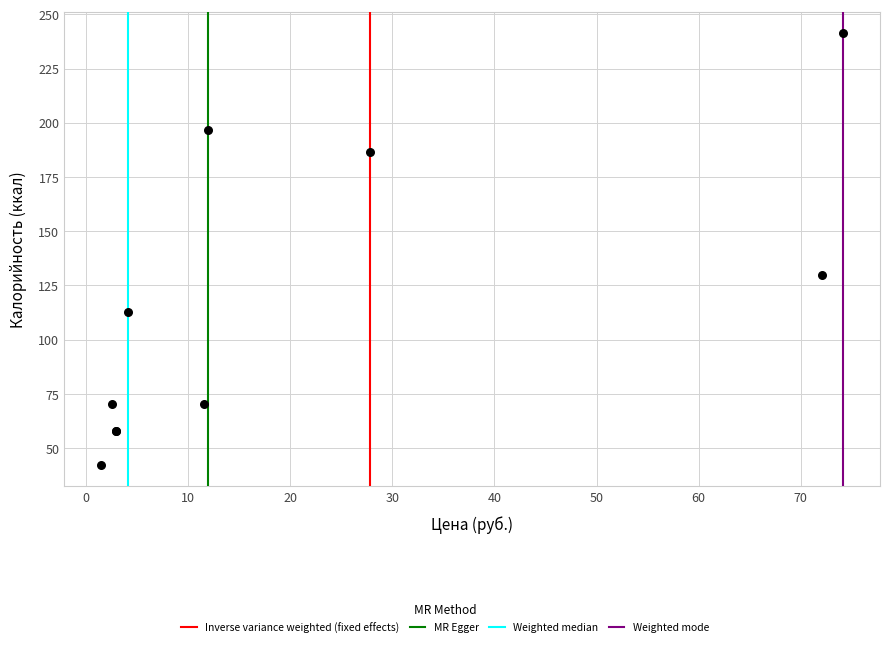

What Y value in the scatter plot is closest to 141?

129.8